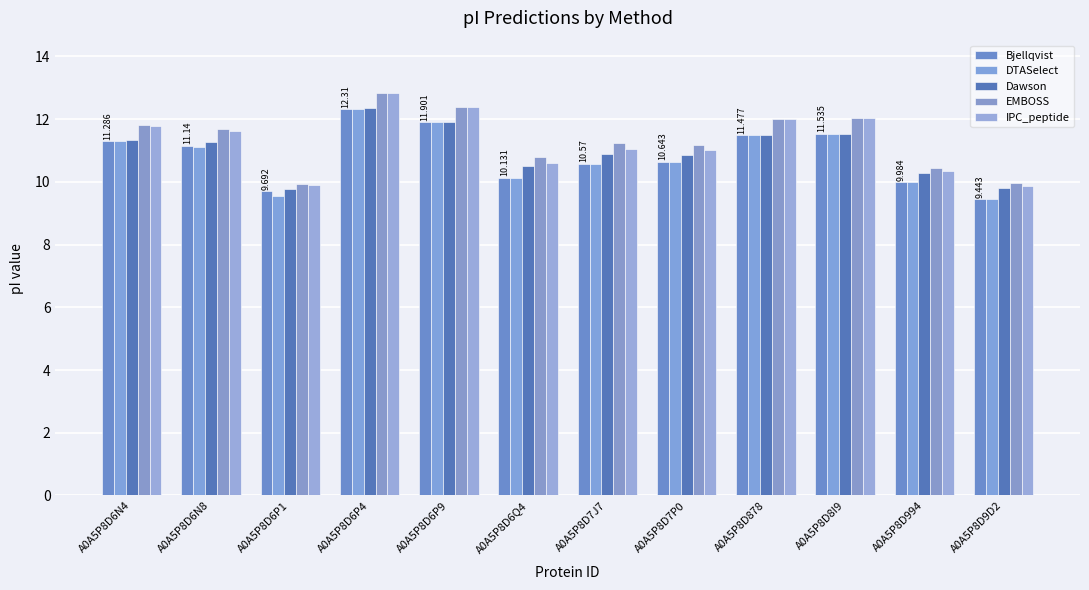

What are all the series names shown in the legend?

Bjellqvist, DTASelect, Dawson, EMBOSS, IPC_peptide